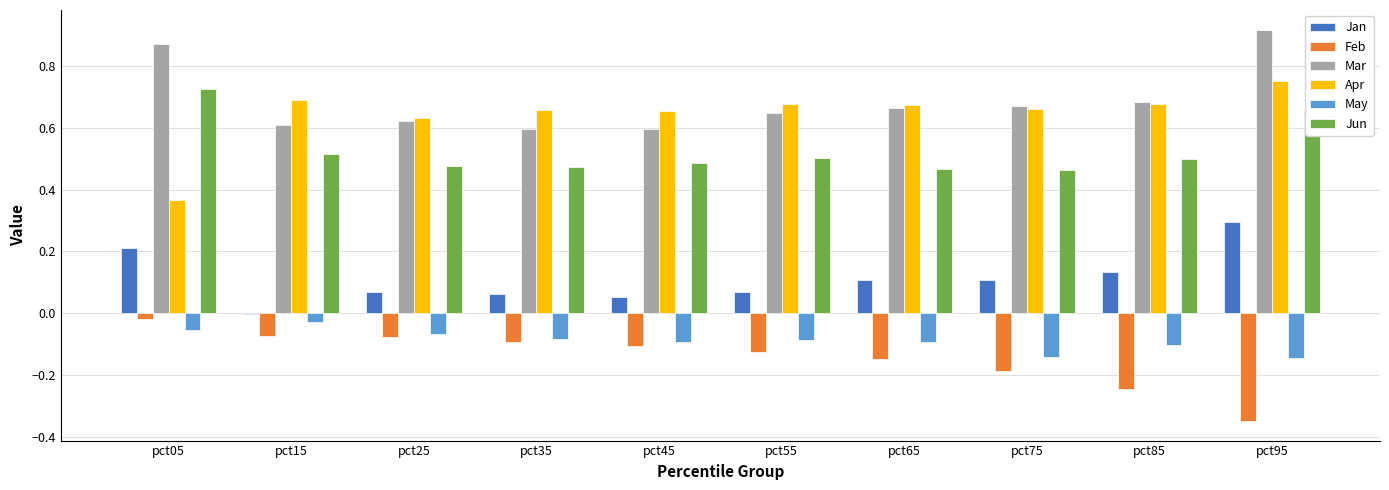

What are all the series names shown in the legend?

Jan, Feb, Mar, Apr, May, Jun